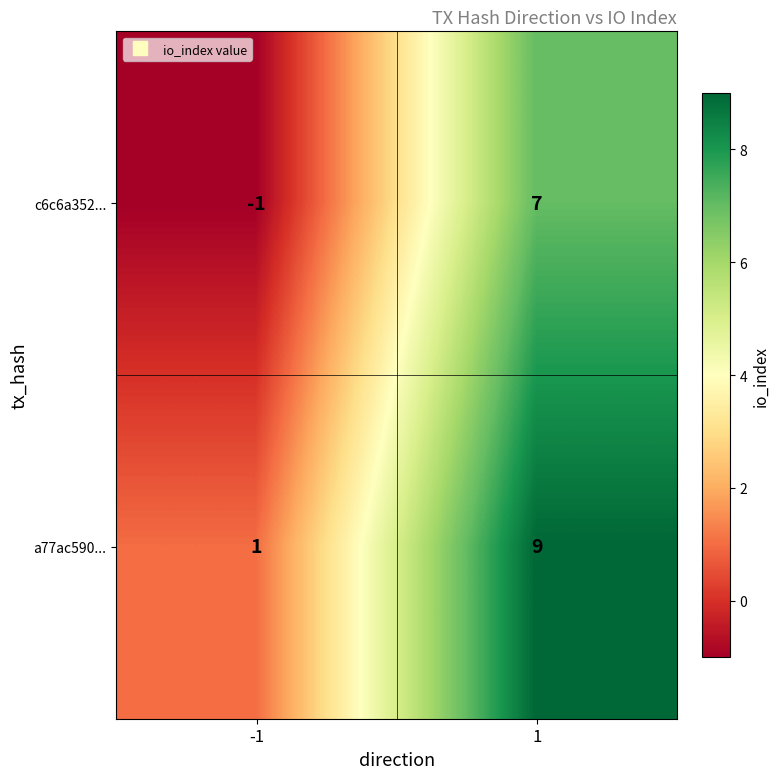

Reading left to right, list all the values displayed in this chart.

c6c6a352...: -1=-1	1=7
a77ac590...: -1=1	1=9